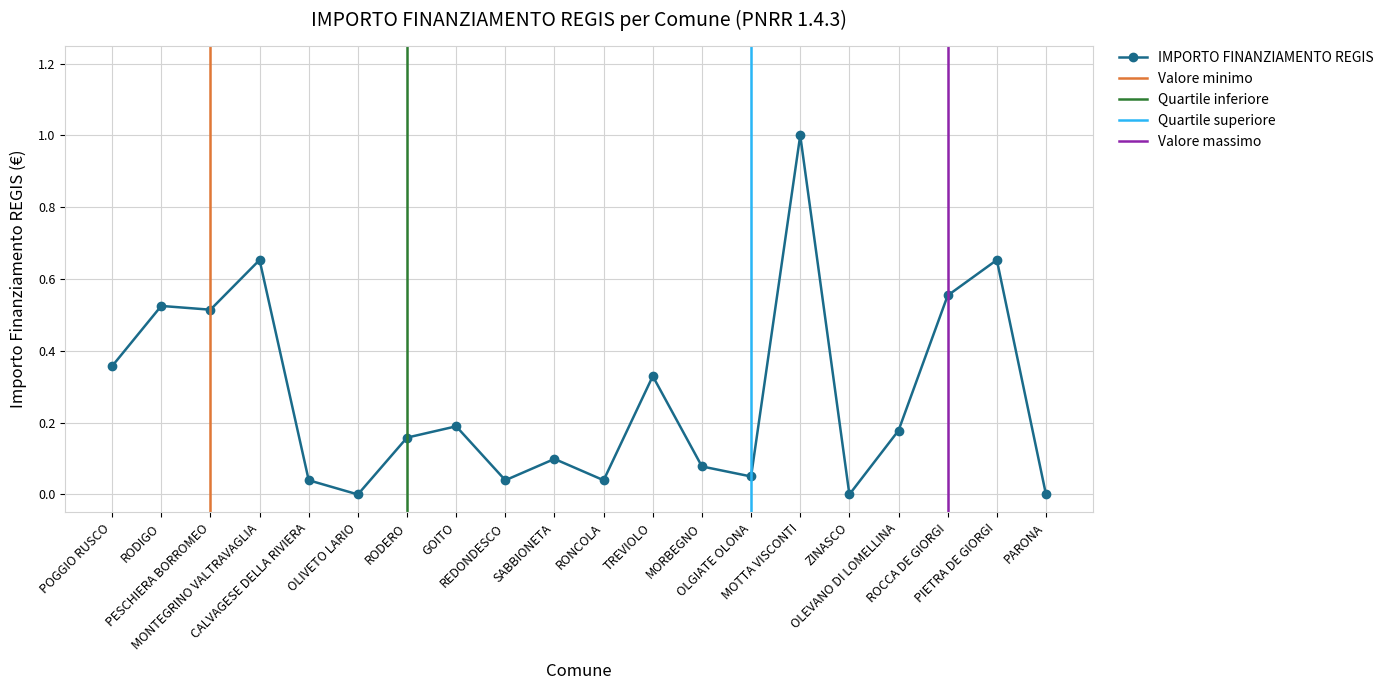

Rank the categories by value from lowest to highest.

OLIVETO LARIO, ZINASCO, PARONA, CALVAGESE DELLA RIVIERA, REDONDESCO, RONCOLA, OLGIATE OLONA, MORBEGNO, SABBIONETA, RODERO, OLEVANO DI LOMELLINA, GOITO, TREVIOLO, POGGIO RUSCO, PESCHIERA BORROMEO, RODIGO, ROCCA DE GIORGI, MONTEGRINO VALTRAVAGLIA, PIETRA DE GIORGI, MOTTA VISCONTI